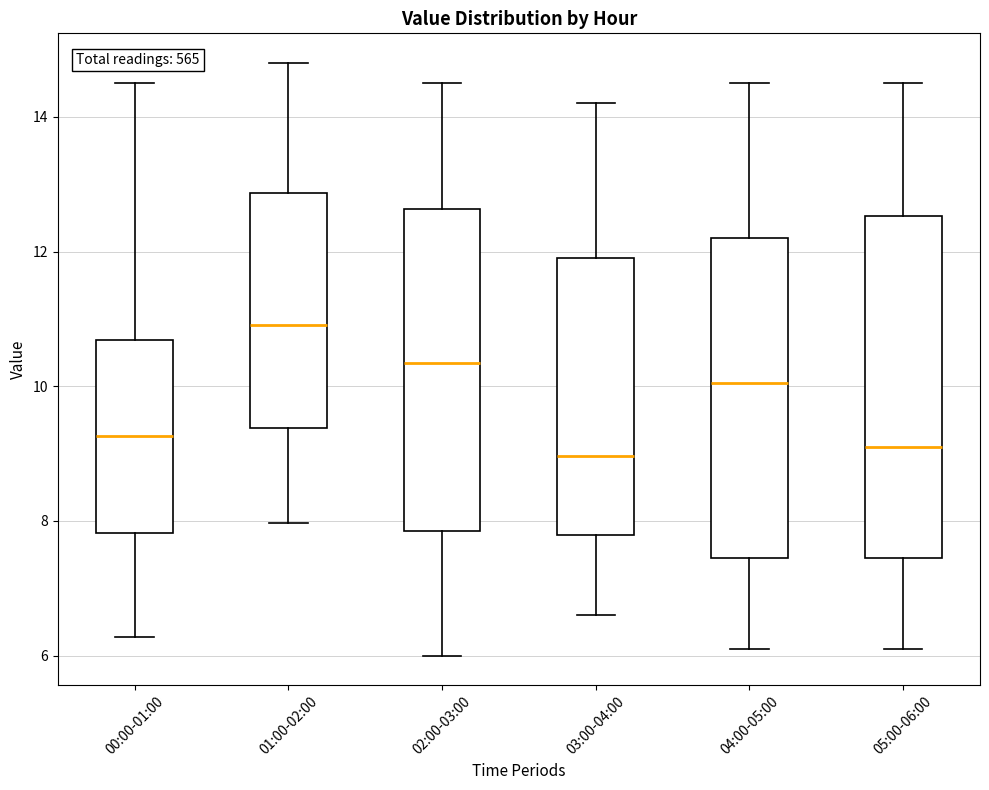

Where is the upper edge of the box for 05:00-06:00 on the y-axis? The values are not printed on the chart, so give them approximately, as read against the axis.

12.6